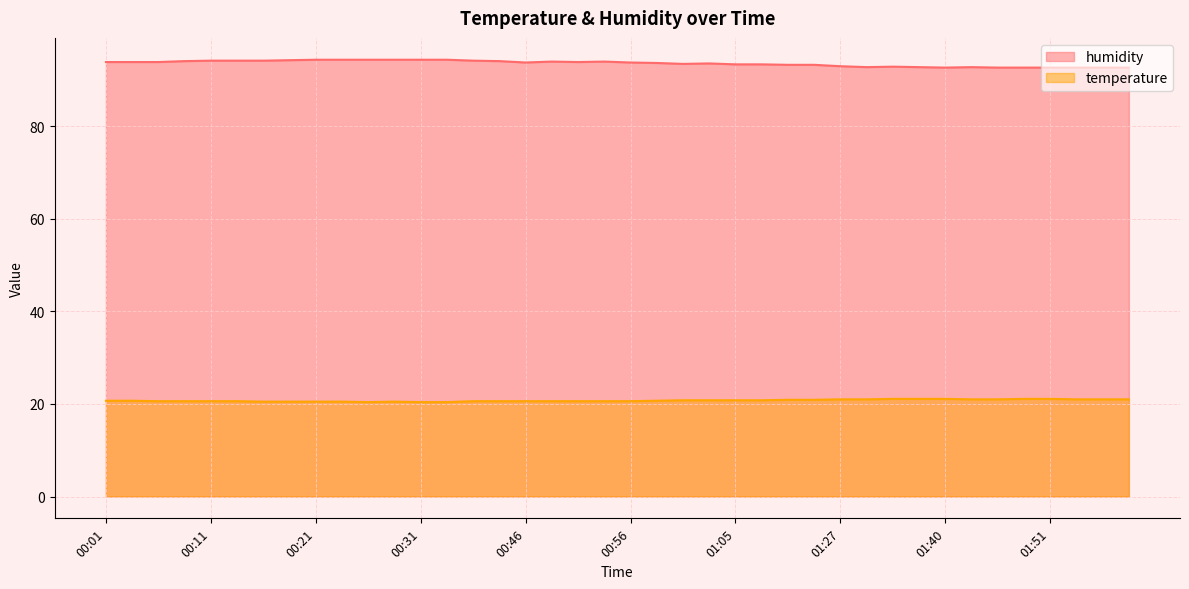

What is the value of the temperature point at the 24th from the left?

20.8